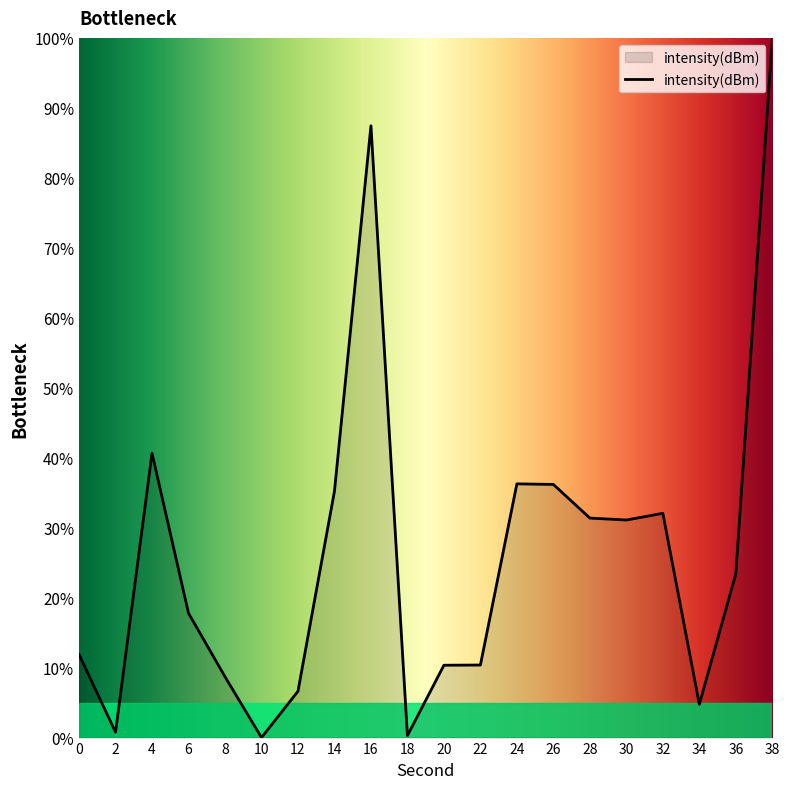

Where is the data nearest to the value 50?

4